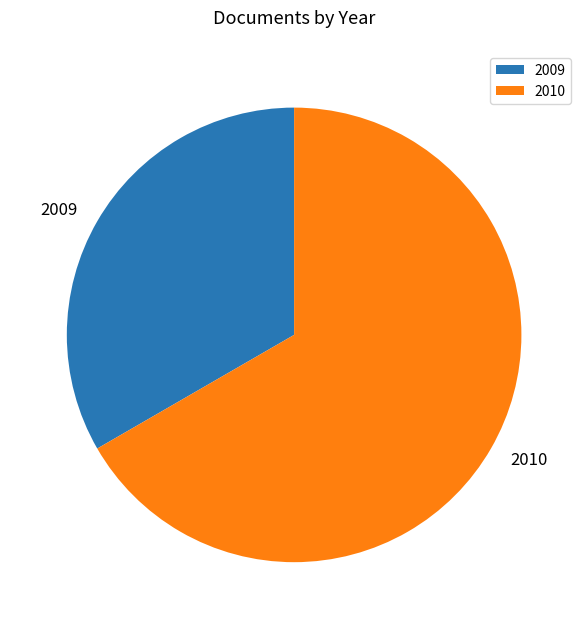

Is there a majority slice in this chart?

Yes